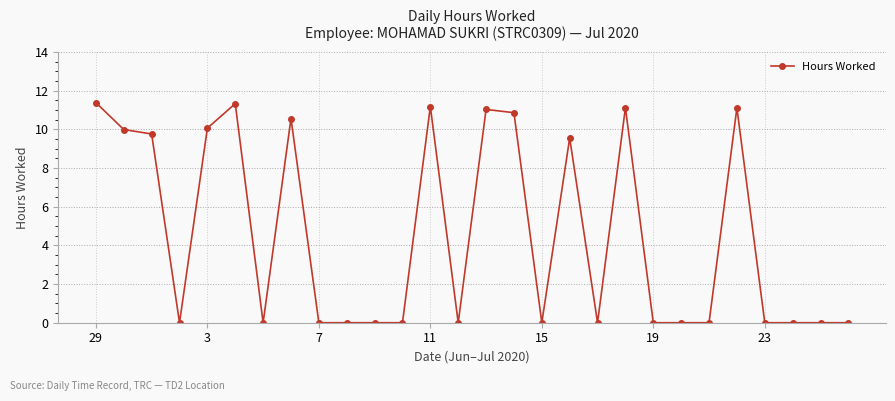

What is the difference between the second highest and minimum values?

11.3